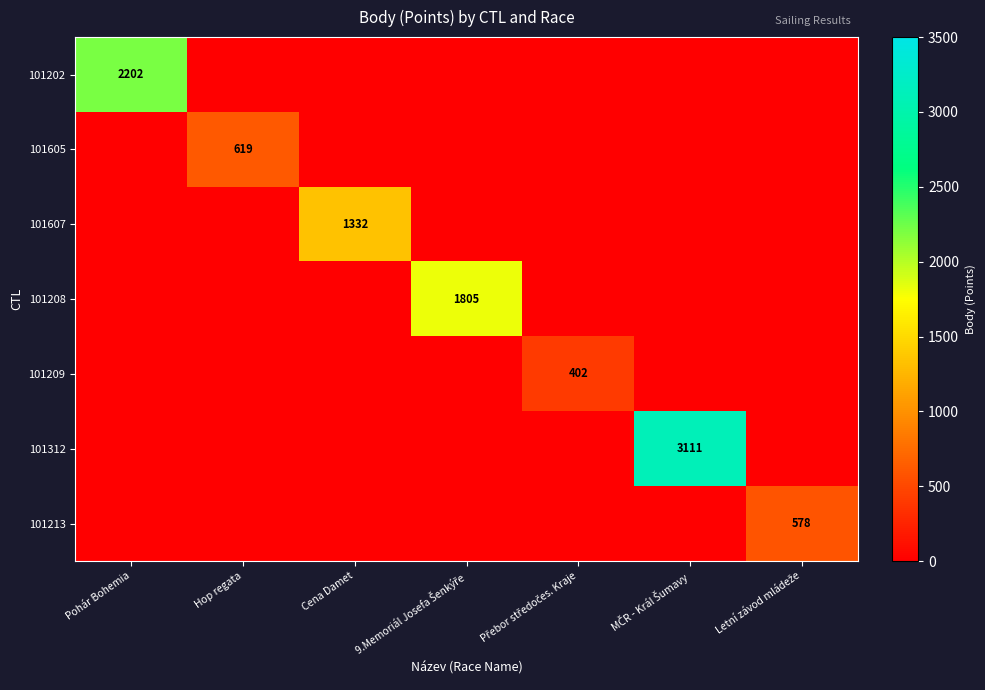

Which series has the largest range (max minus min)?

101312